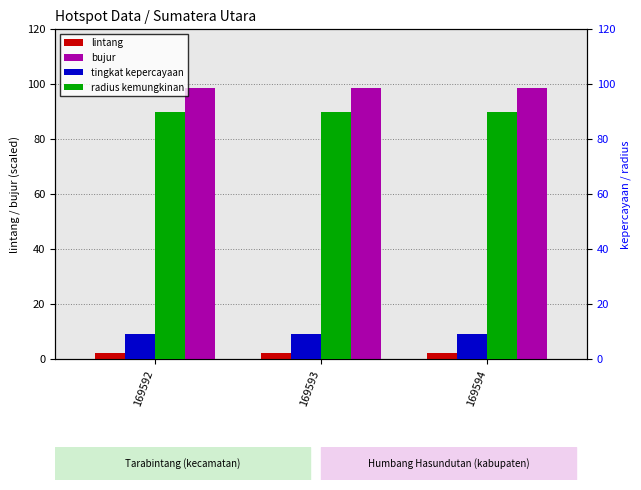

How many groups of bars are there?

3